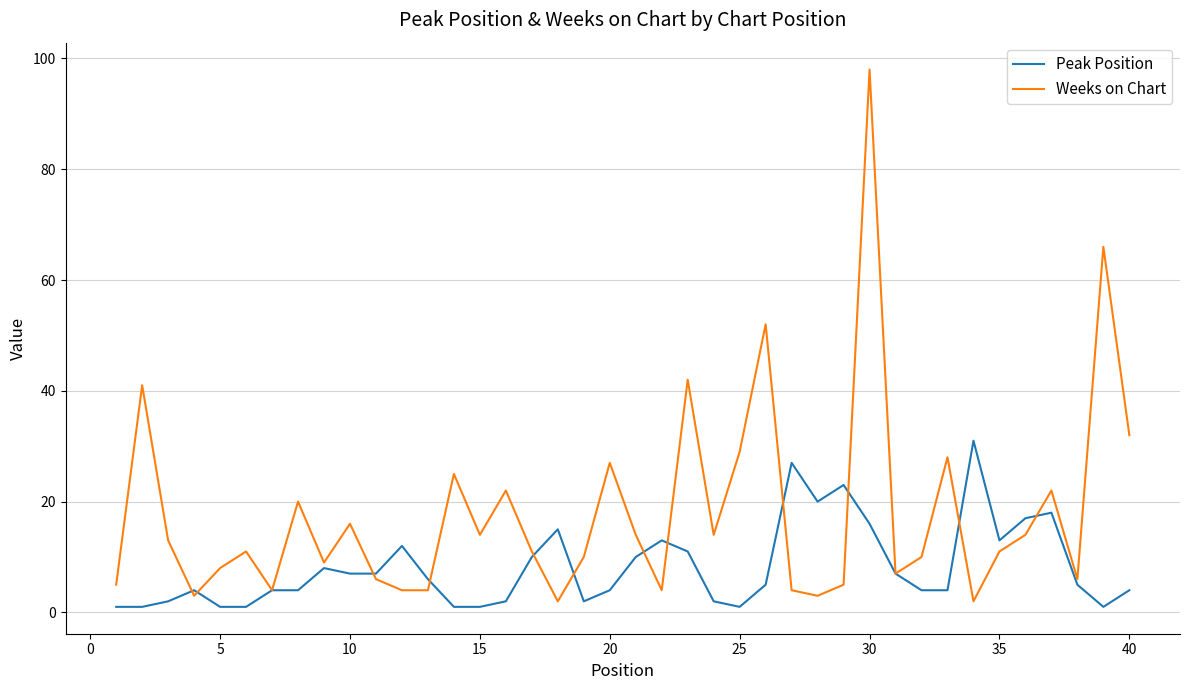

True or false: Weeks on Chart has more than 2 interior local peaks.

True